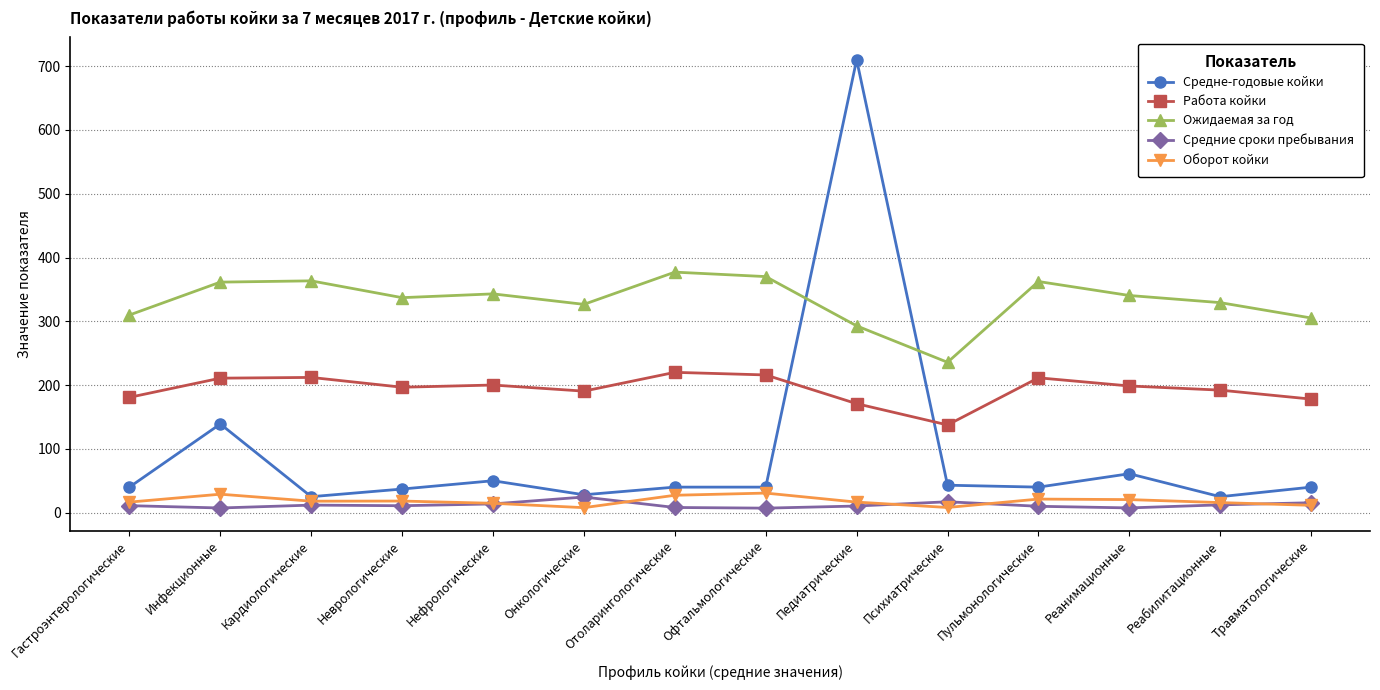

Which series has the widest spread of values?

Средне-годовые койки